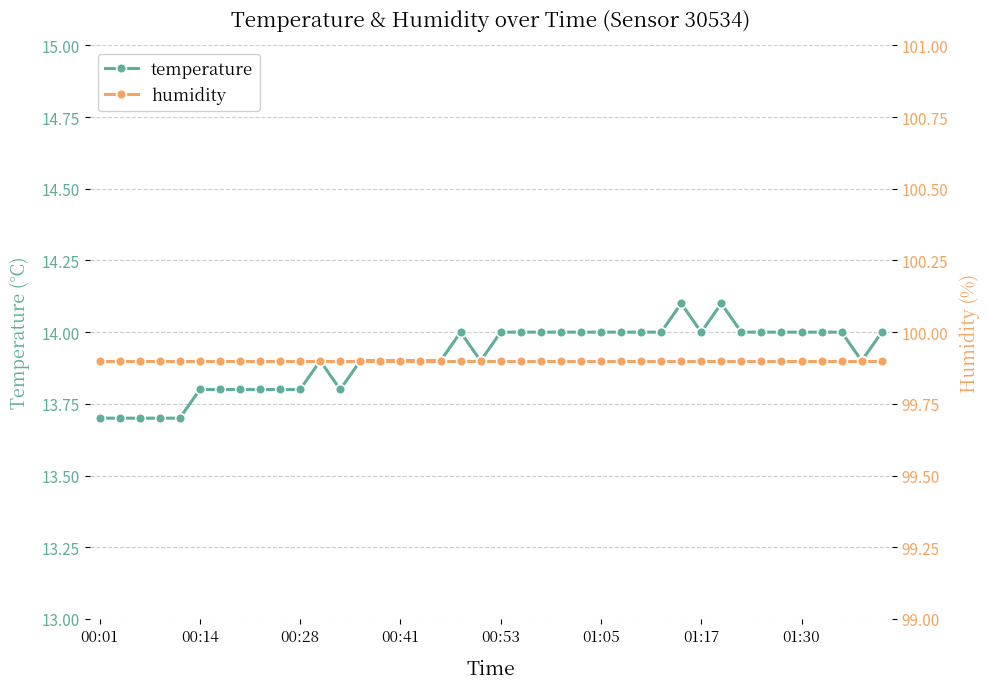

What is the total value across all series at 29?

114.0